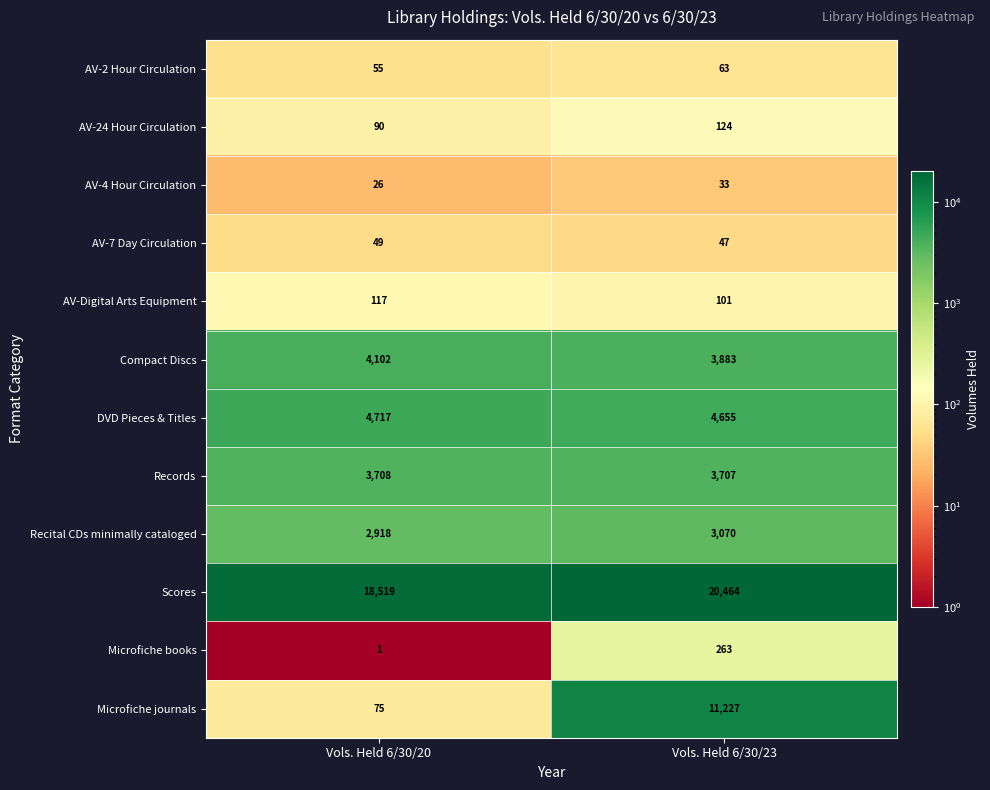

What is the sum of all Microfiche books values?

264